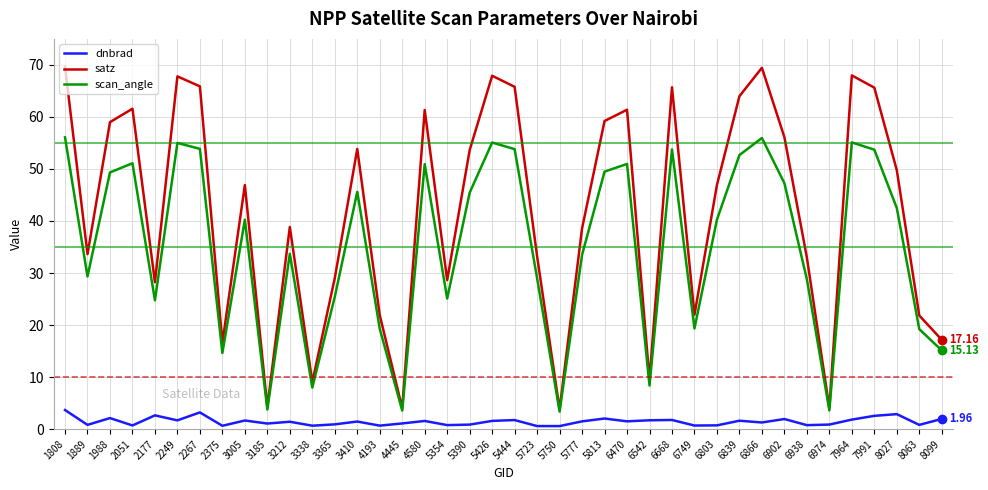

True or false: dnbrad and scan_angle intersect in this chart.

False